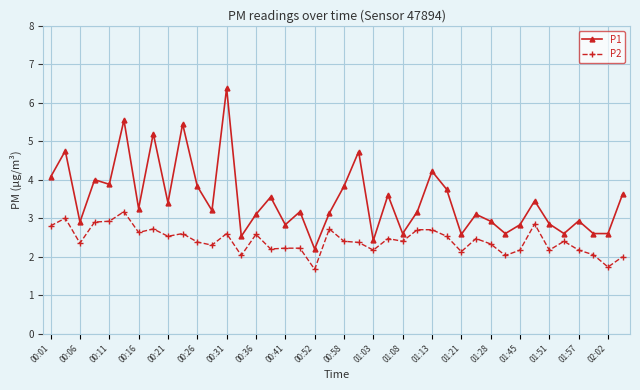

What is the value of the P1 point at the 35th from the left?

2.9